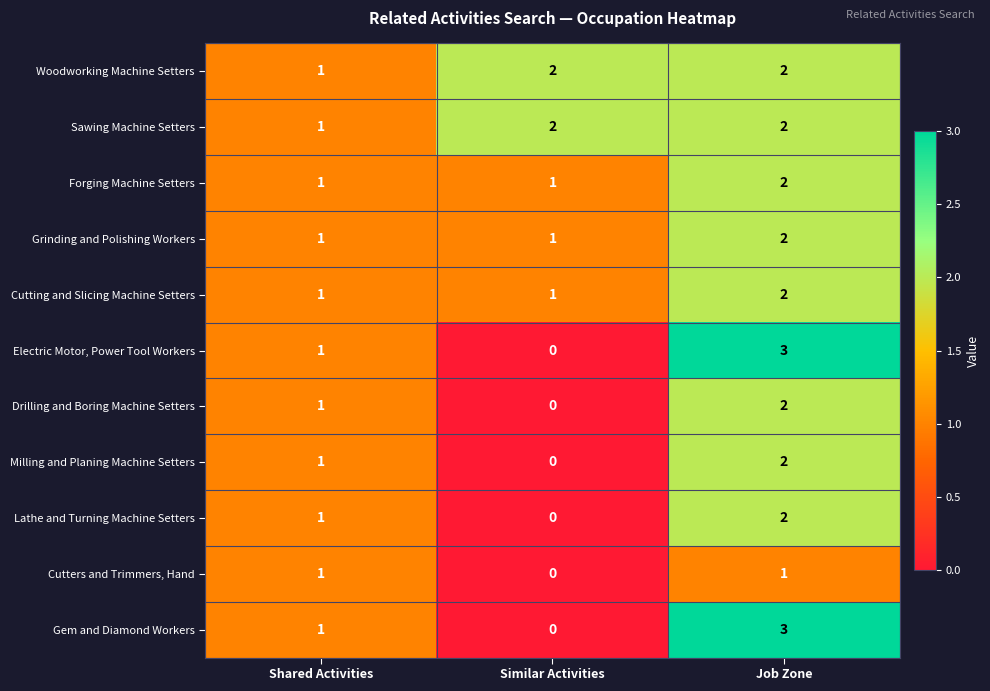

What is the sum of the Woodworking Machine Setters values at Job Zone and Shared Activities?

3